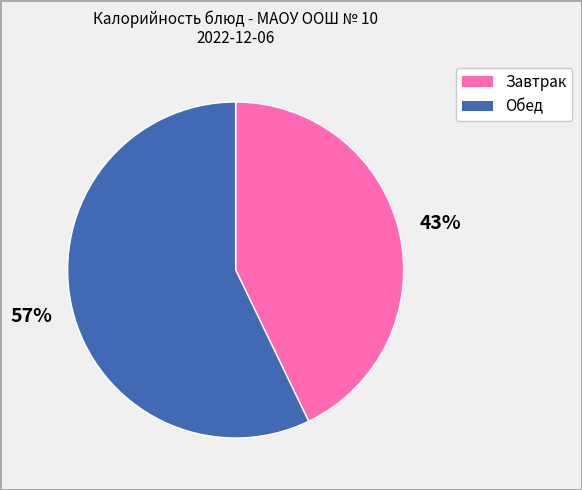

Is there a majority slice in this chart?

Yes